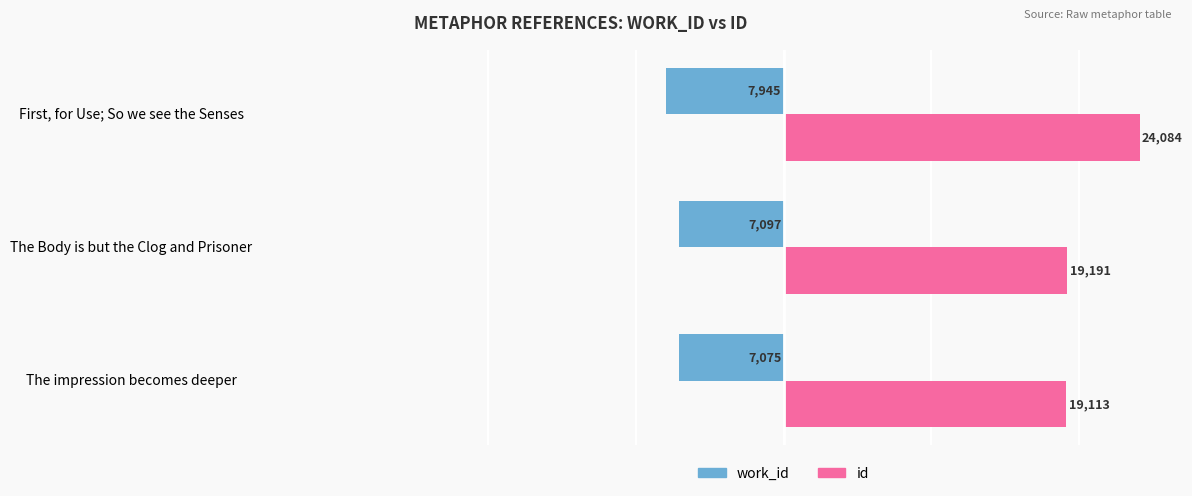

How many distinct data groups are displayed?

2